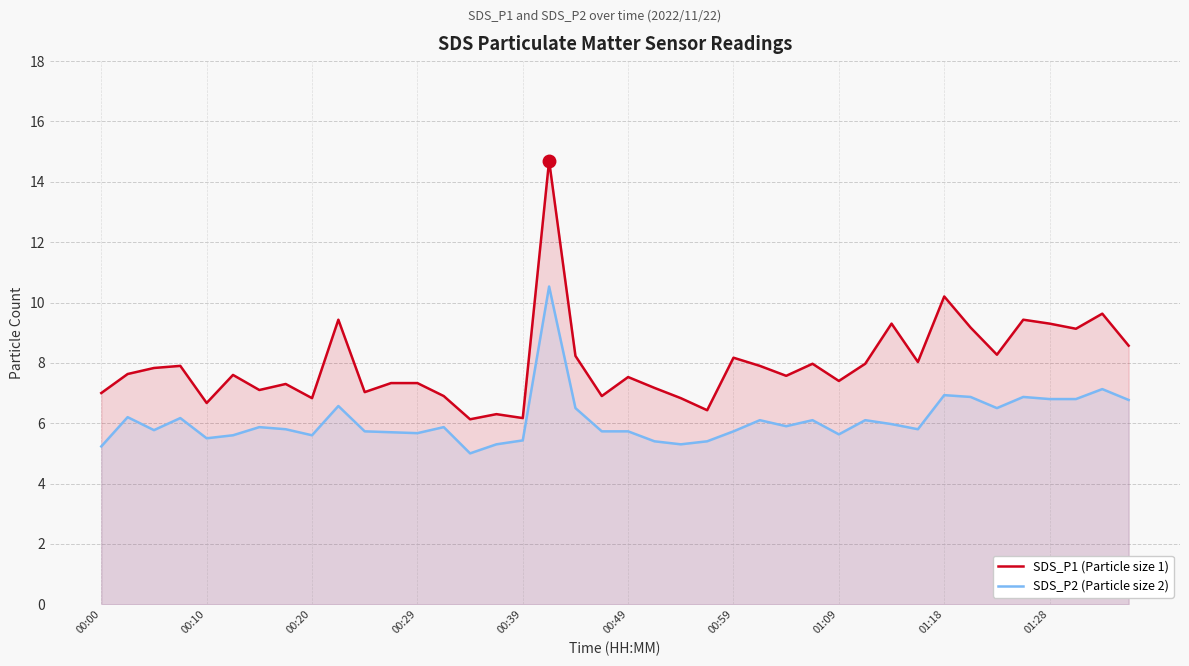

Reading right to left, what are all the values shown in this chart?

SDS_P1 (Particle size 1): 8.6	9.6	9.1	9.3	9.4	8.3	9.2	10.2	8.0	9.3	8.0	7.4	8.0	7.6	7.9	8.2	6.4	6.8	7.2	7.5	6.9	8.2	14.7	6.2	6.3	6.1	6.9	7.3	7.3	7.0	9.4	6.8	7.3	7.1	7.6	6.7	7.9	7.8	7.6	7.0
SDS_P2 (Particle size 2): 6.8	7.1	6.8	6.8	6.9	6.5	6.9	6.9	5.8	6.0	6.1	5.6	6.1	5.9	6.1	5.7	5.4	5.3	5.4	5.7	5.7	6.5	10.5	5.4	5.3	5.0	5.9	5.7	5.7	5.7	6.6	5.6	5.8	5.9	5.6	5.5	6.2	5.8	6.2	5.2